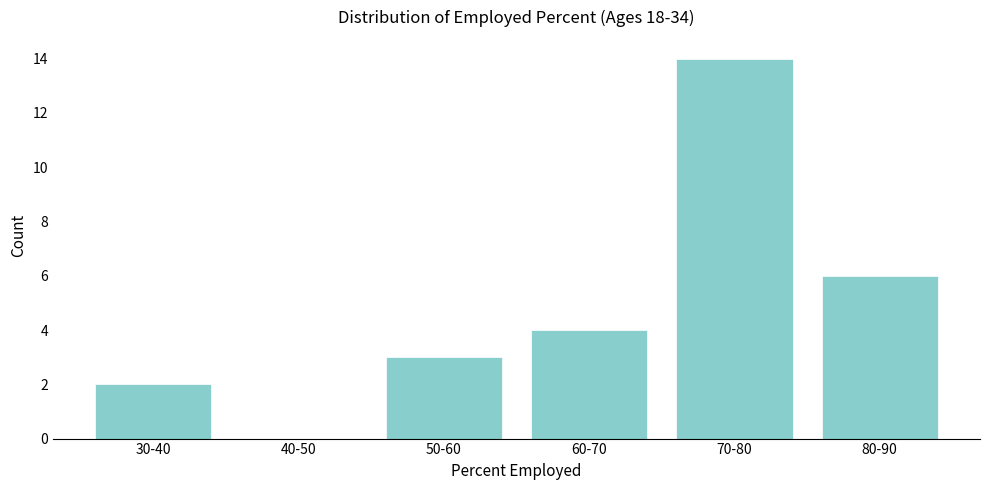

Reading right to left, what are all the values shown in this chart?

80-90=6	70-80=14	60-70=4	50-60=3	40-50=0	30-40=2